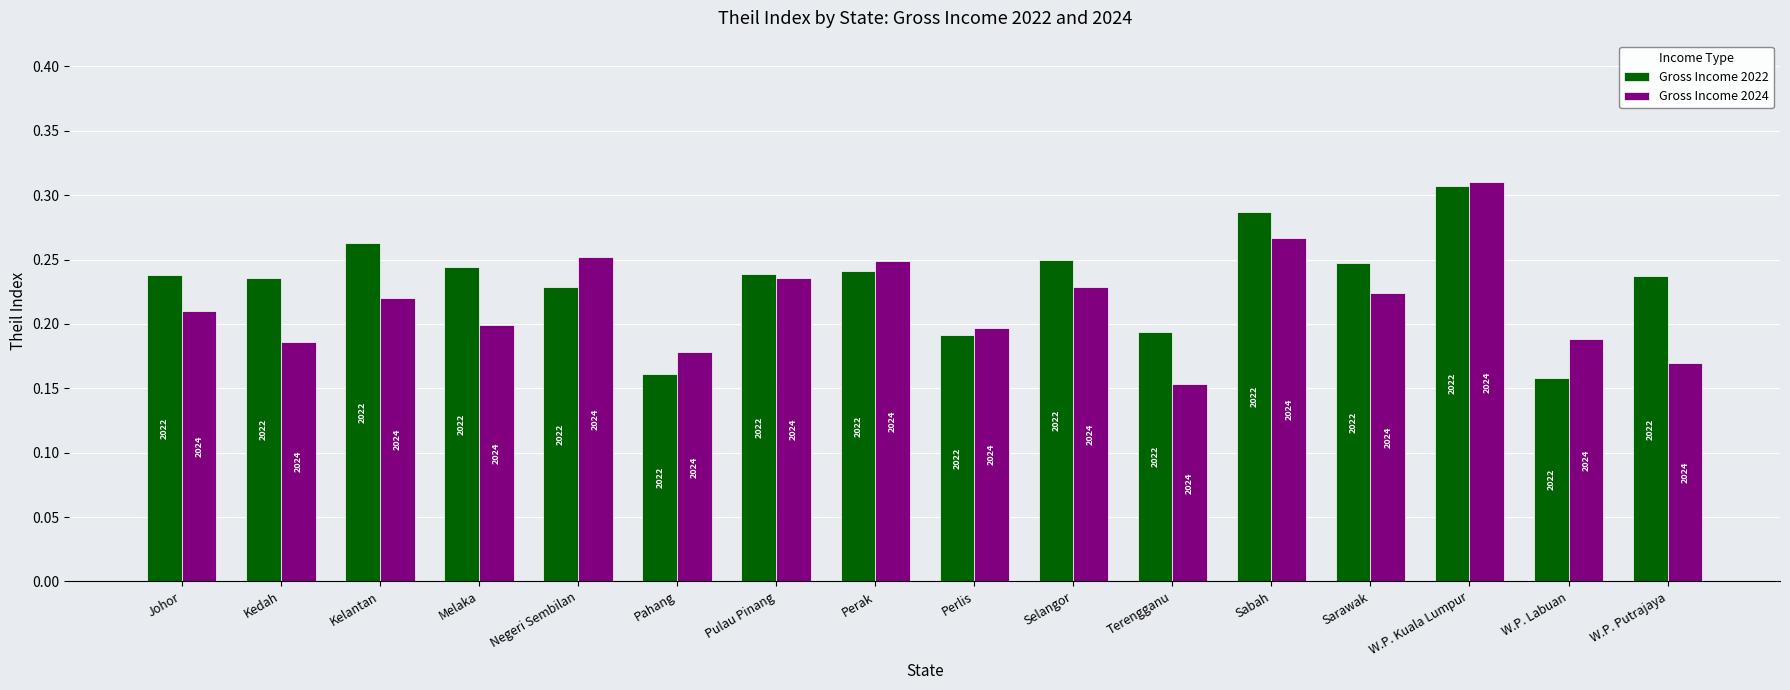

Which series has the largest range (max minus min)?

Gross Income 2024